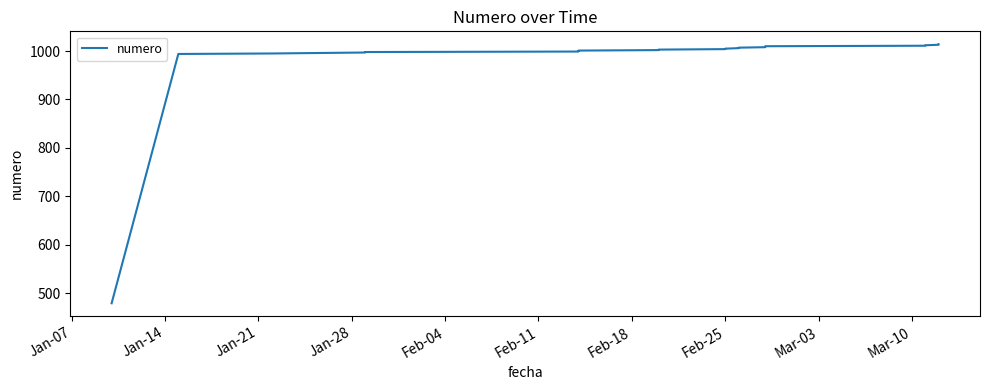

Where is the data nearest to the value 746?

Jan-14